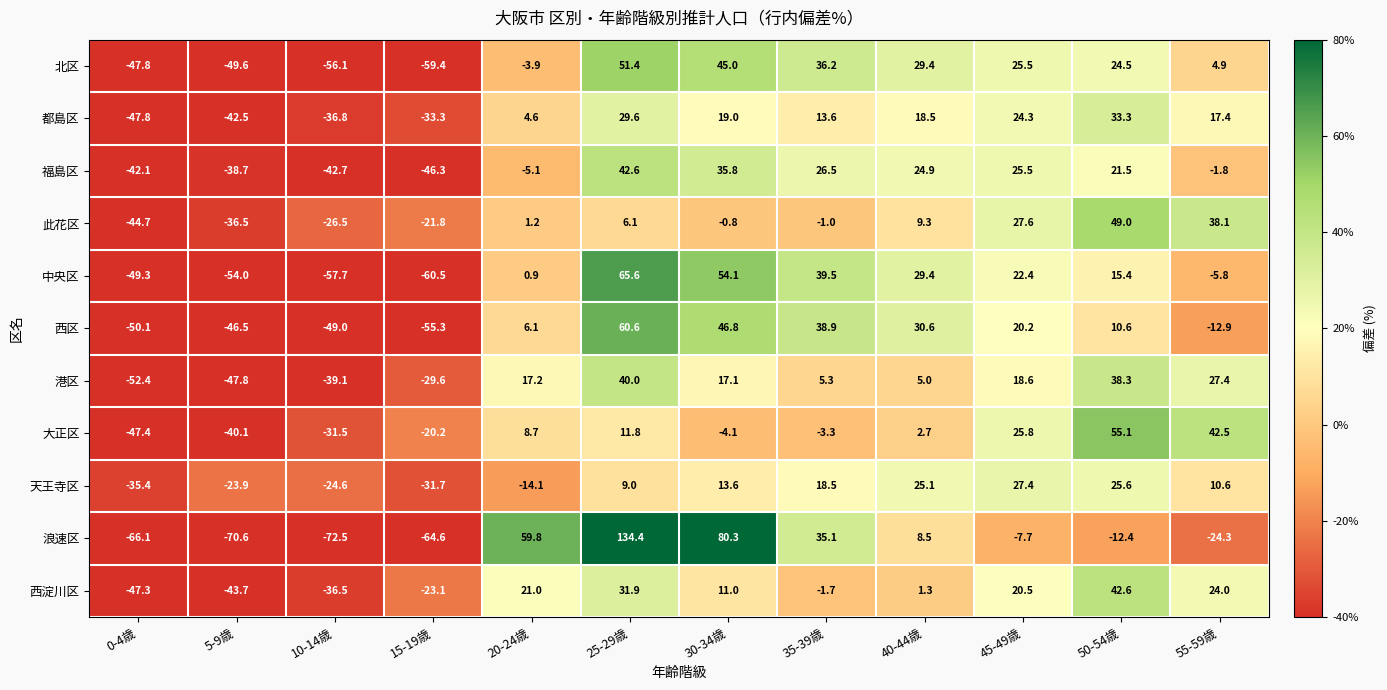

What is the sum of the 中央区 values at 25-29歳 and 20-24歳?

66.5